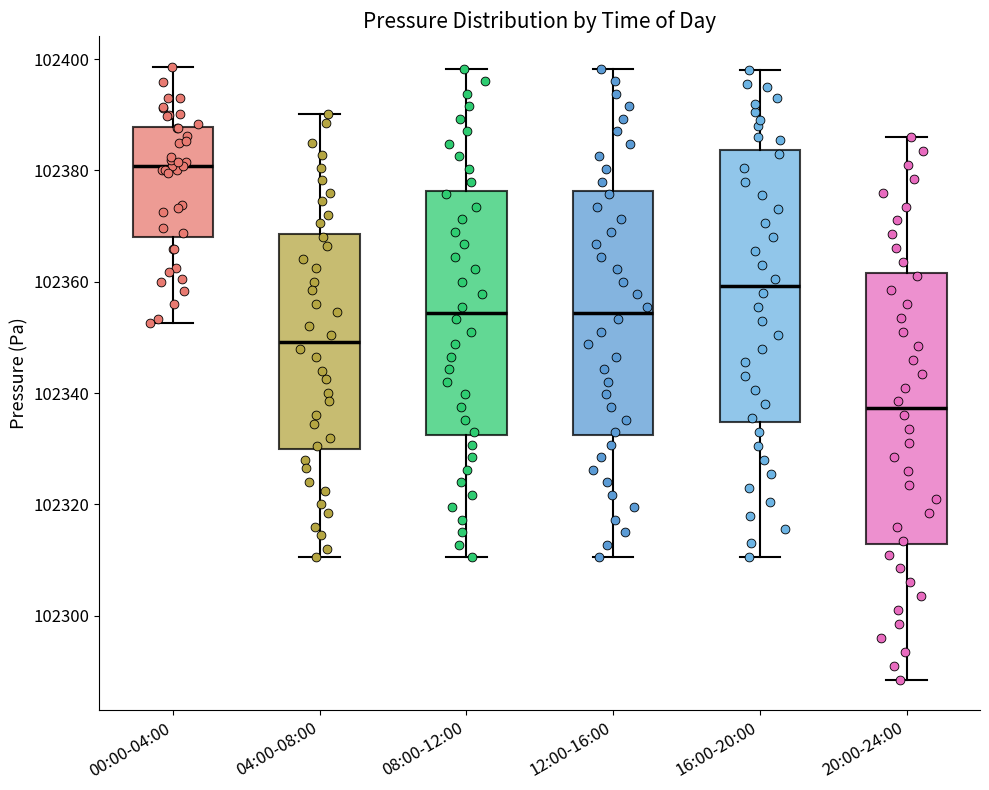

Which box's median line is the highest?

00:00-04:00